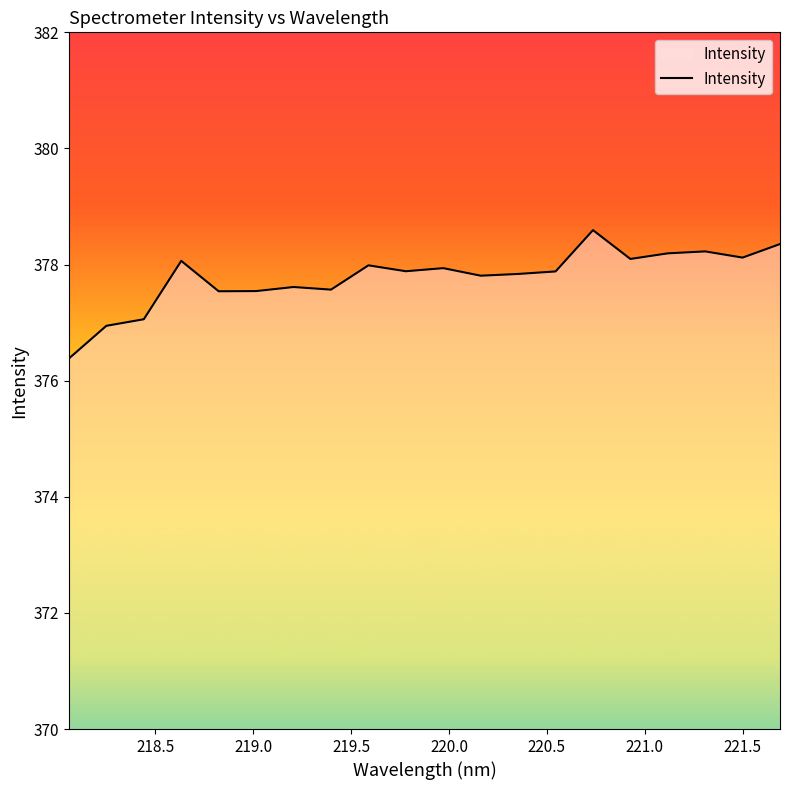

What is the difference between the maximum and minimum values?

2.2